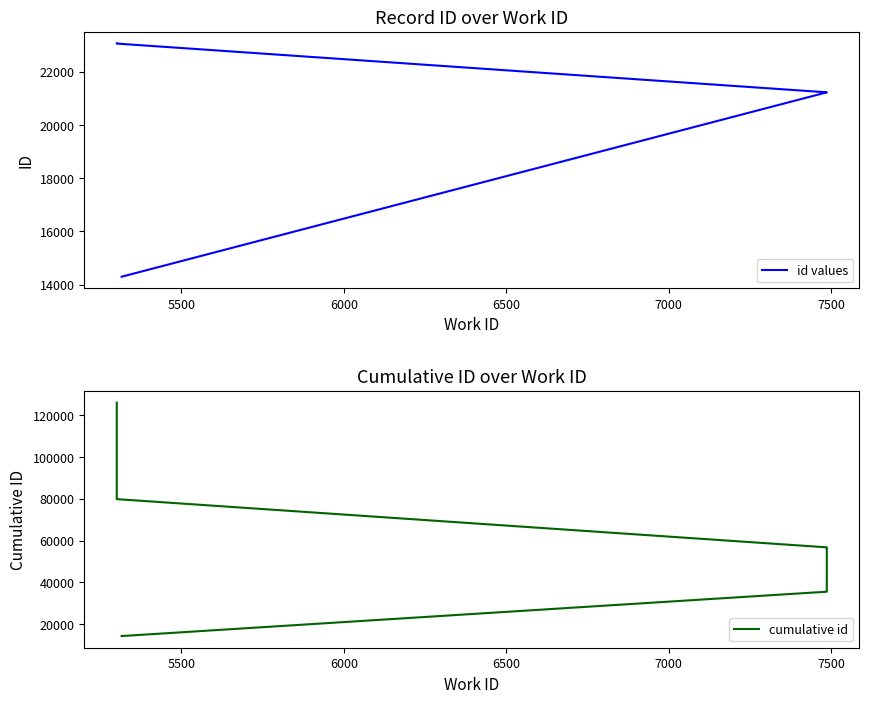

What are all the series names shown in the legend?

id values, cumulative id